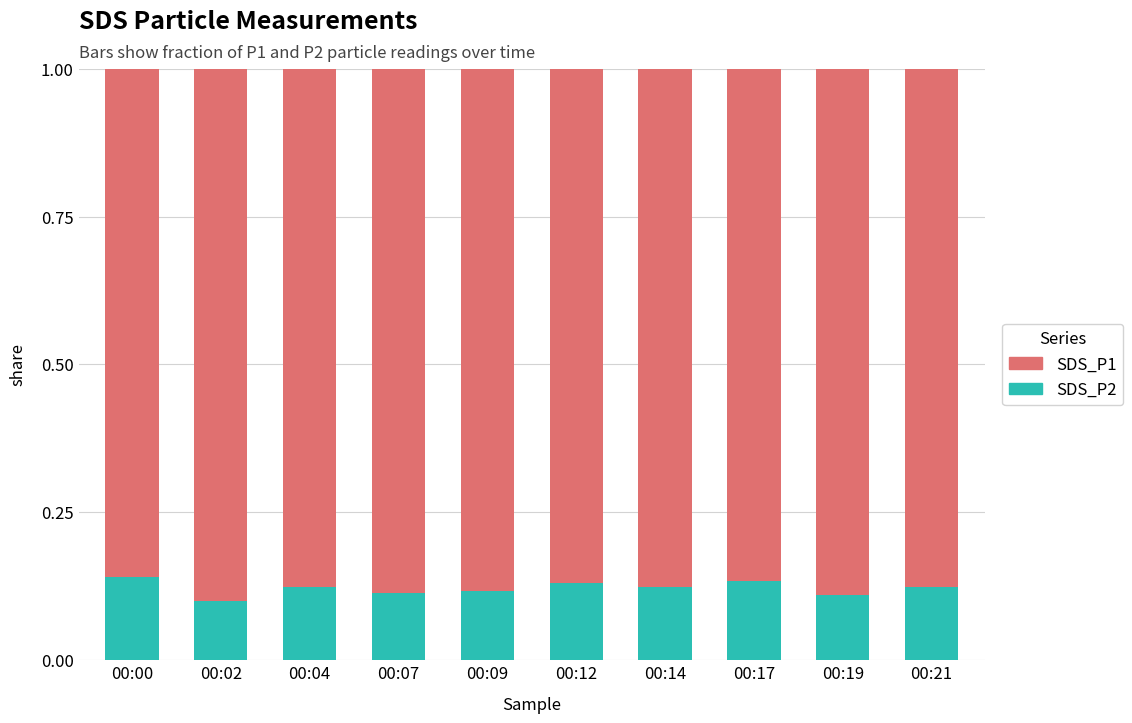

What is the sum of all SDS_P2 values?

1.2